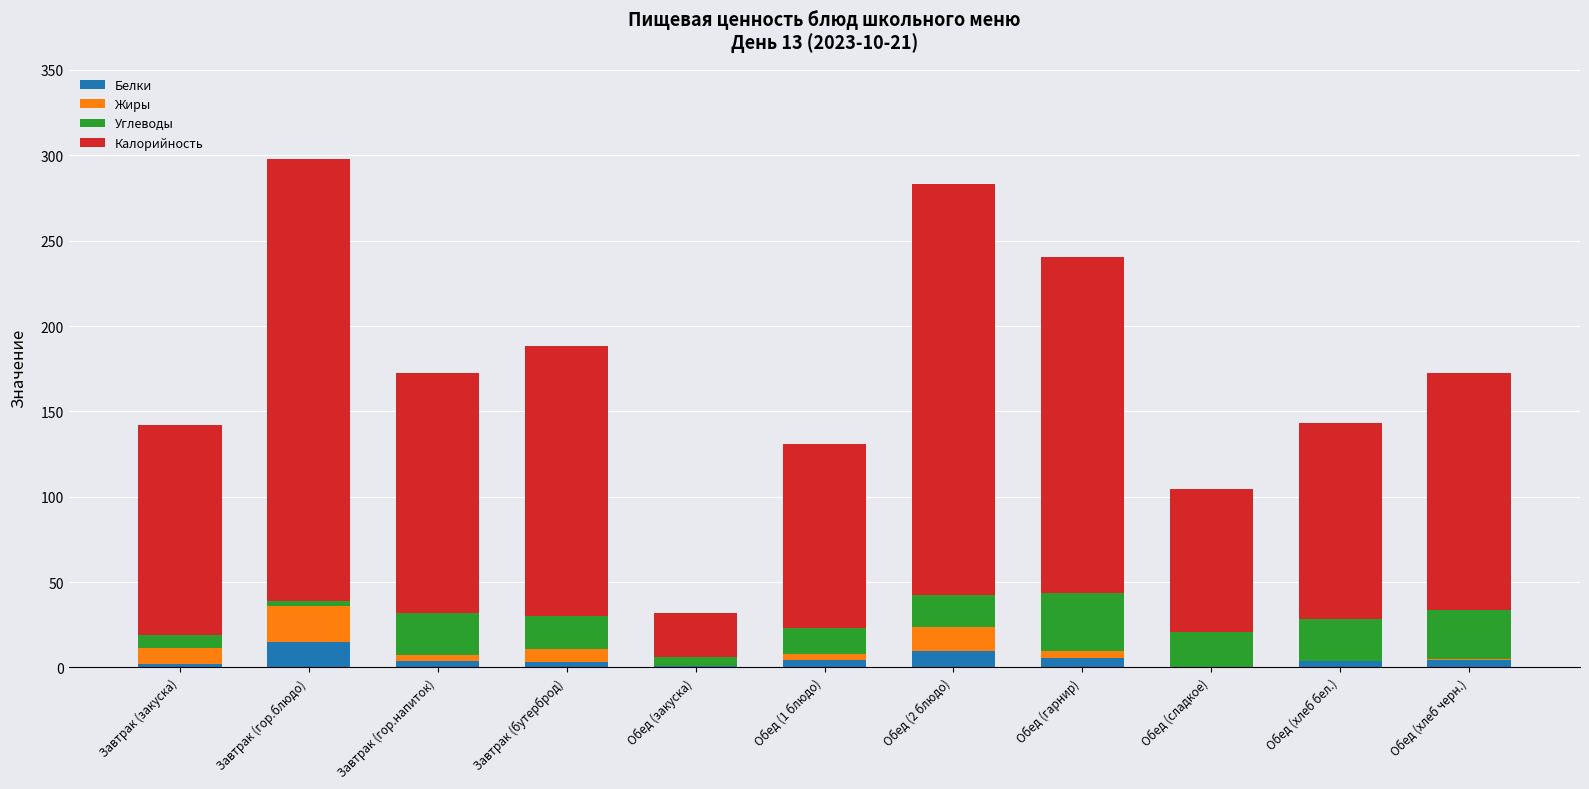

What is the sum of all Белки values?

53.1